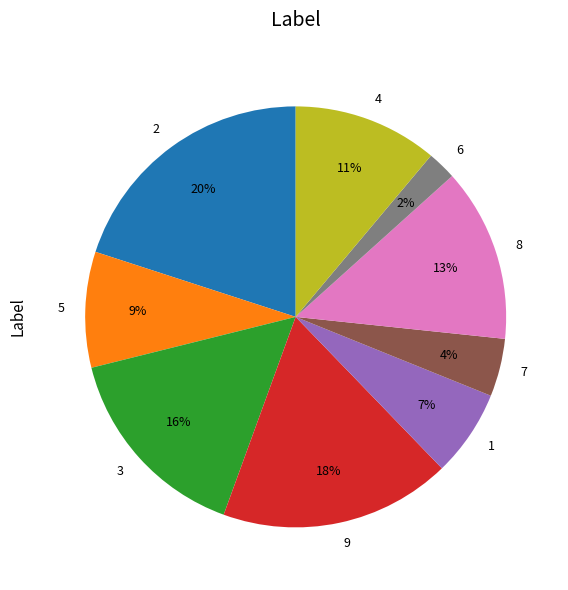

To the nearest percent, what is the combined percentage of 6 and 5?

11%